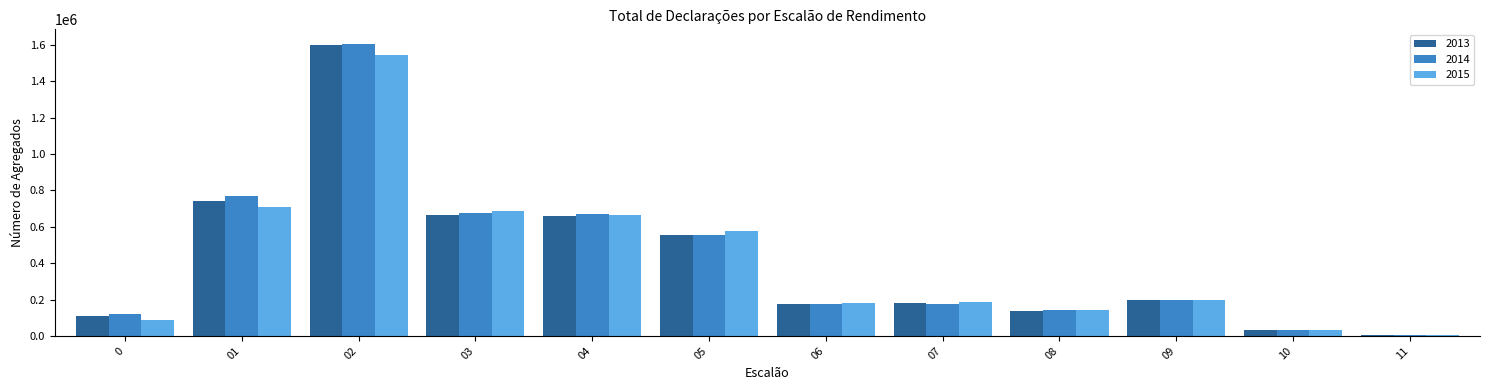

What value does the 2013 series have at 06, to the nearest 100?

175300